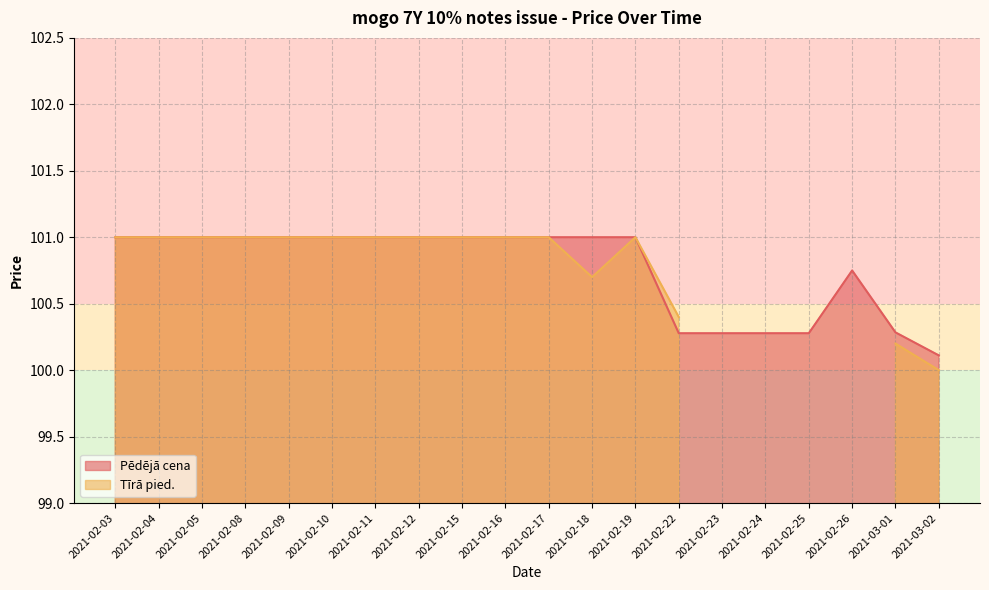

The value at 2021-02-25 is 44.3. True or false?

False